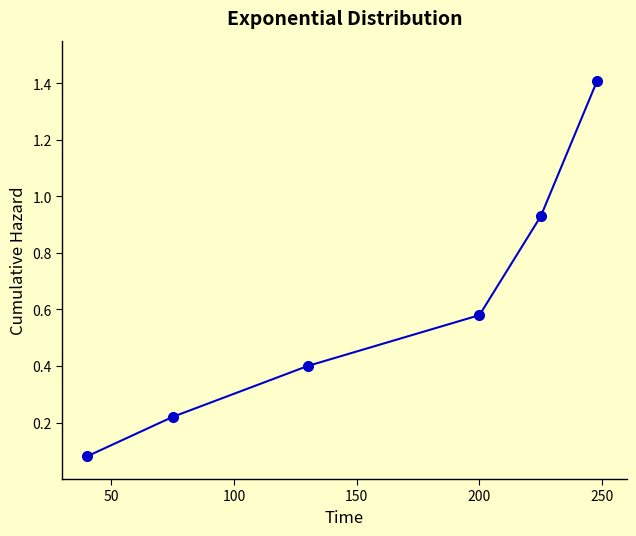

What is the difference between the maximum and minimum values?

1.3